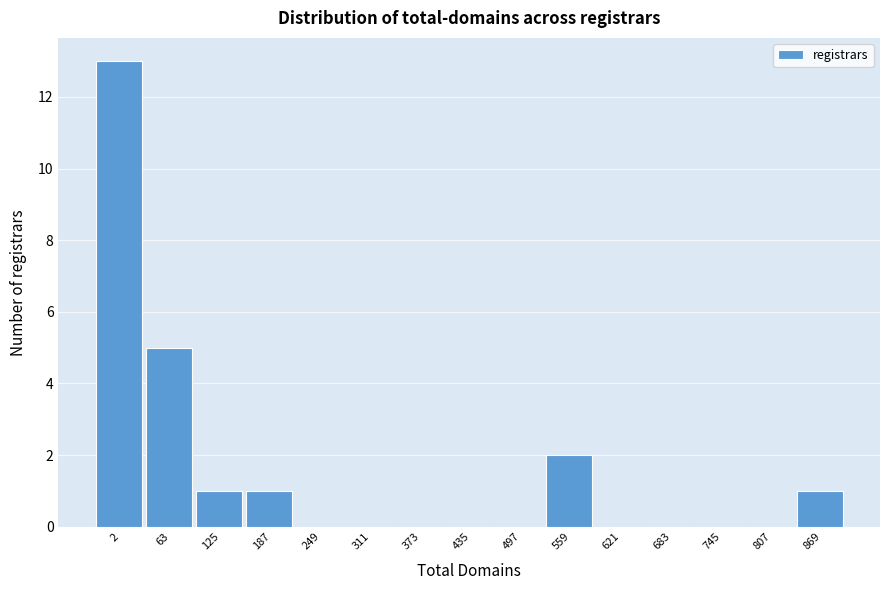

The chart shows a value of -6 at 311. True or false?

False